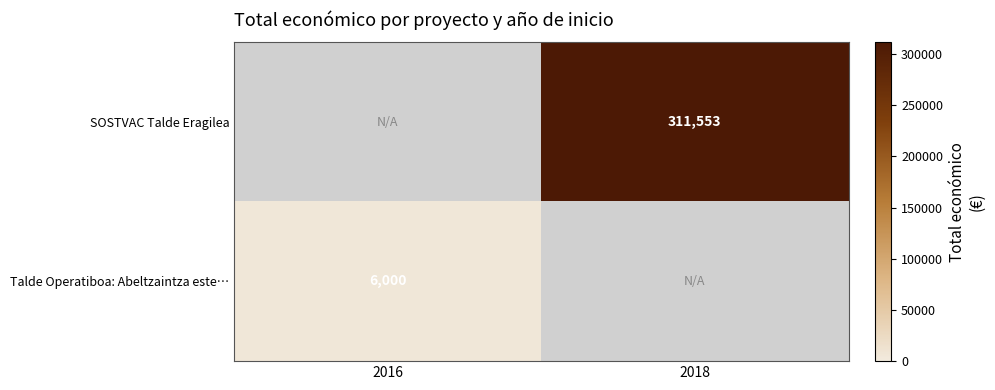

The value of SOSTVAC Talde Eragilea at 2018 is 311553. True or false?

True